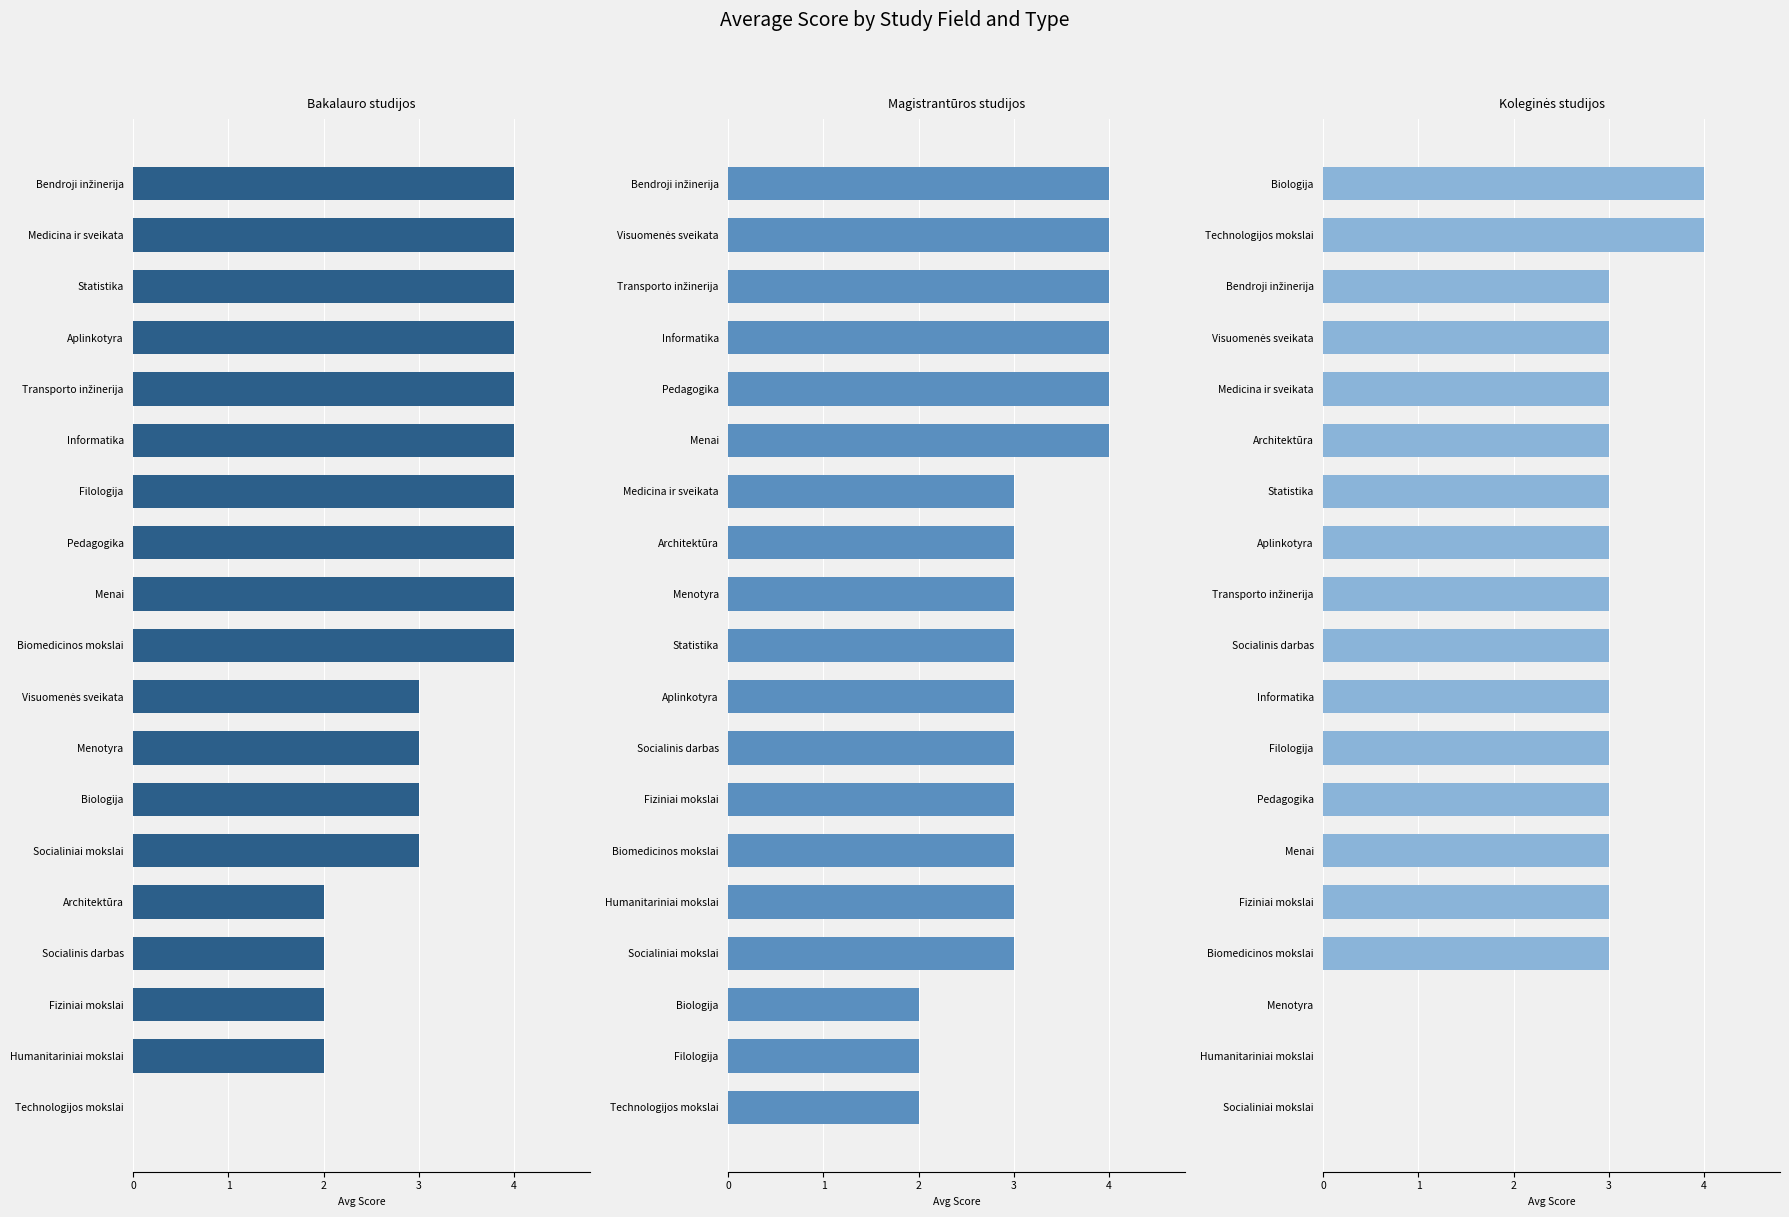

Where is Koleginės studijos nearest to the value 2?

Biomedicinos mokslai